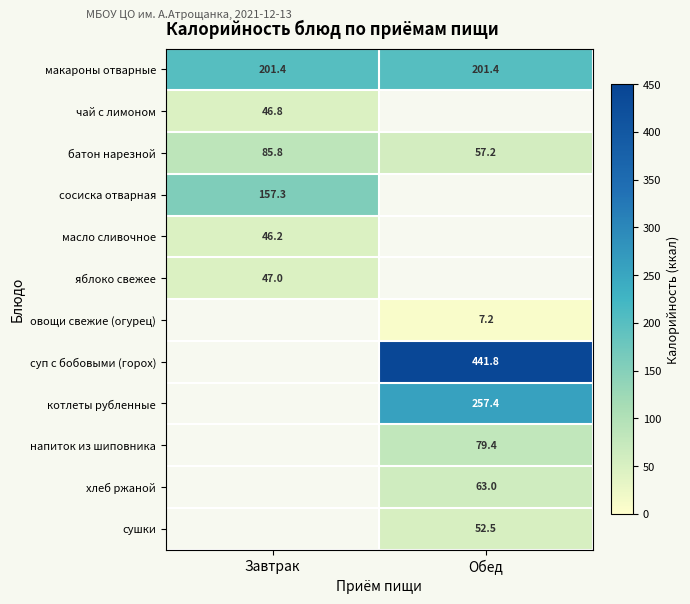

What is the spread (max minus min) of values at Завтрак?

155.2